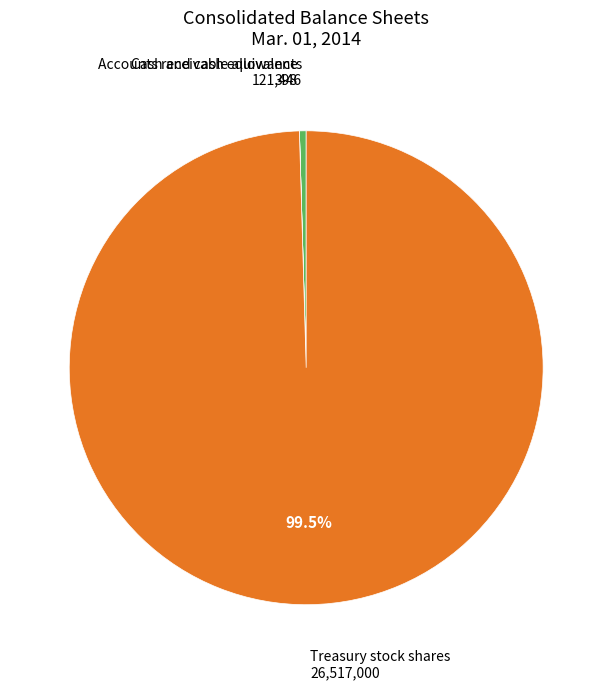

Which category accounts for the majority?

Treasury stock shares